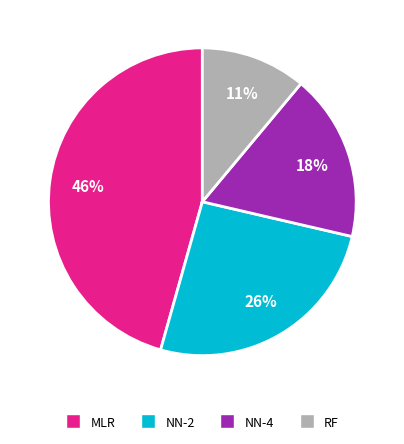

Is there a majority slice in this chart?

No